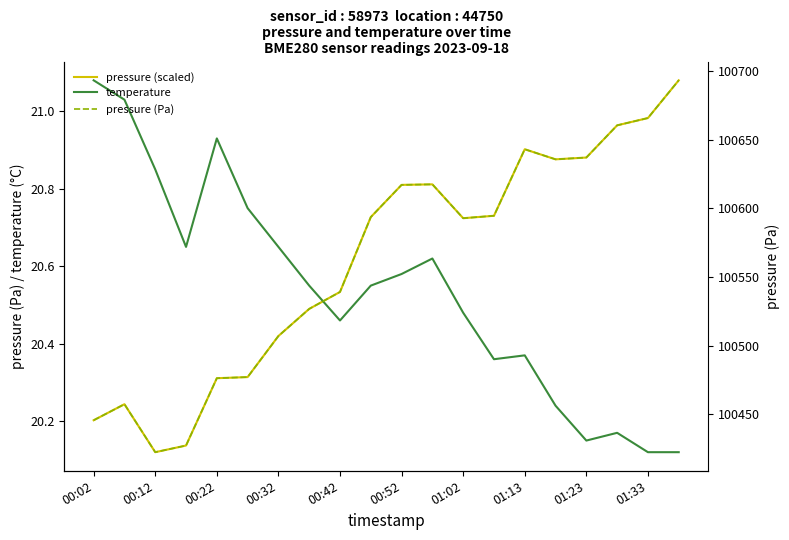

What is the sum of all pressure (Pa) values?

2011228.6